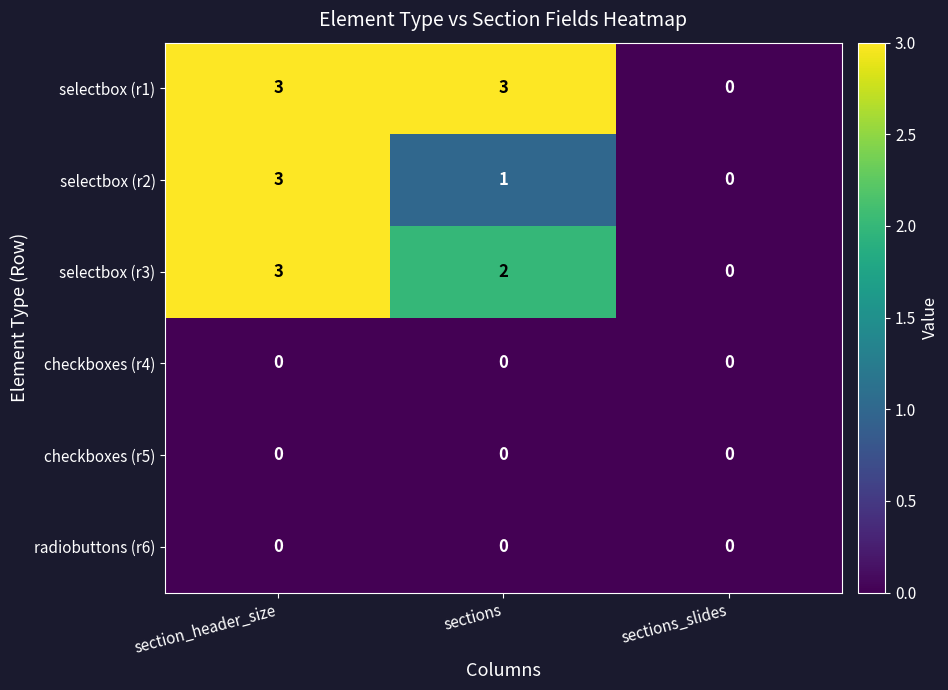

Which series has the largest total across all categories?

selectbox (r1)